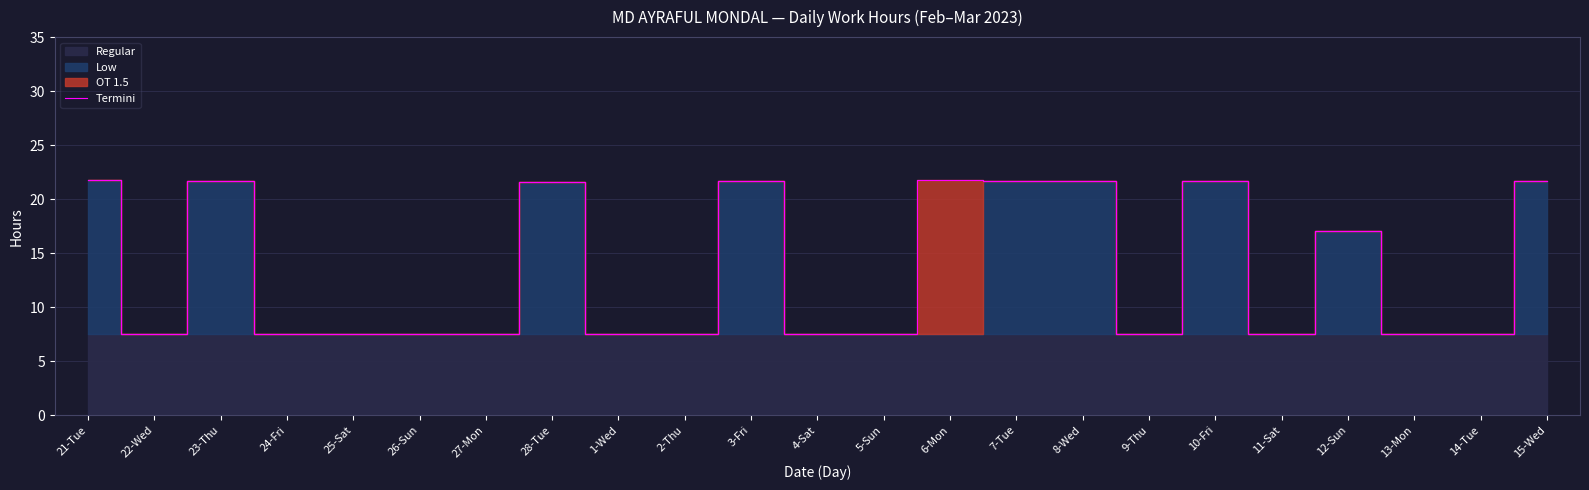

Does the chart have visible grid lines?

Yes